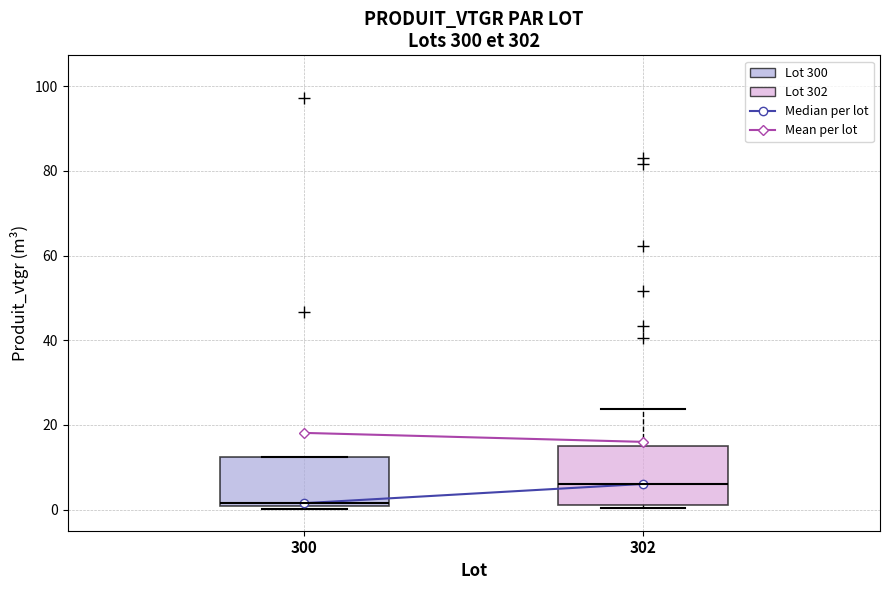

Reading left to right, read every box against the y-axis: the position of its median line, the range the box covers, and the ends of its whiskers. The values are not printed on the chart, so give them approximately, as read against the axis.

300: median 2, box 0 to 12, whiskers 0 to 12
302: median 6, box 2 to 14, whiskers 0 to 24